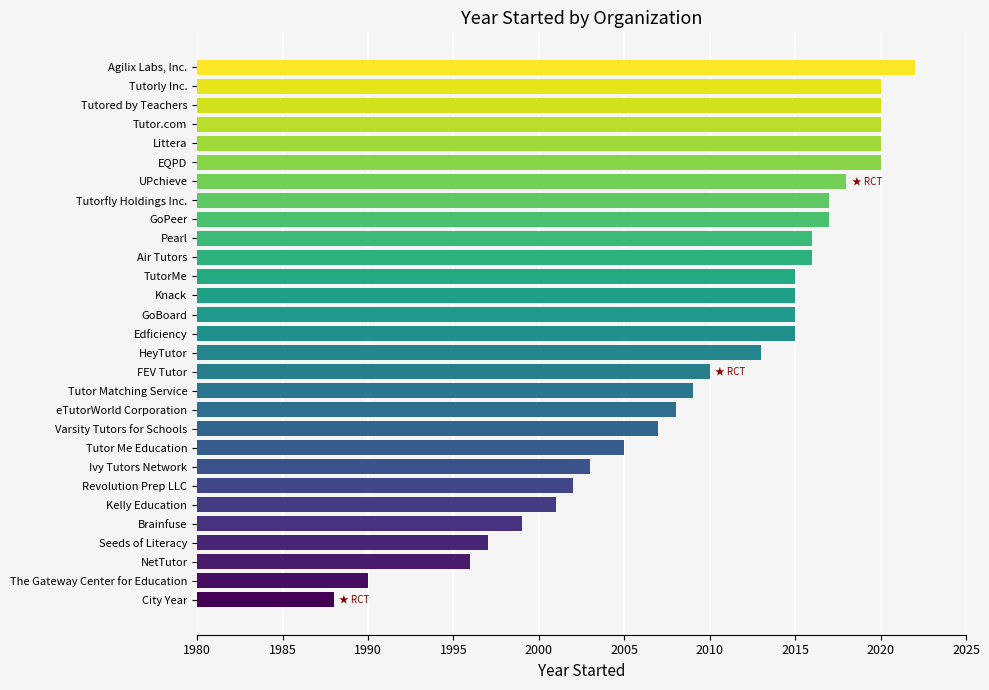

Between Varsity Tutors for Schools and EQPD, which is larger?

EQPD